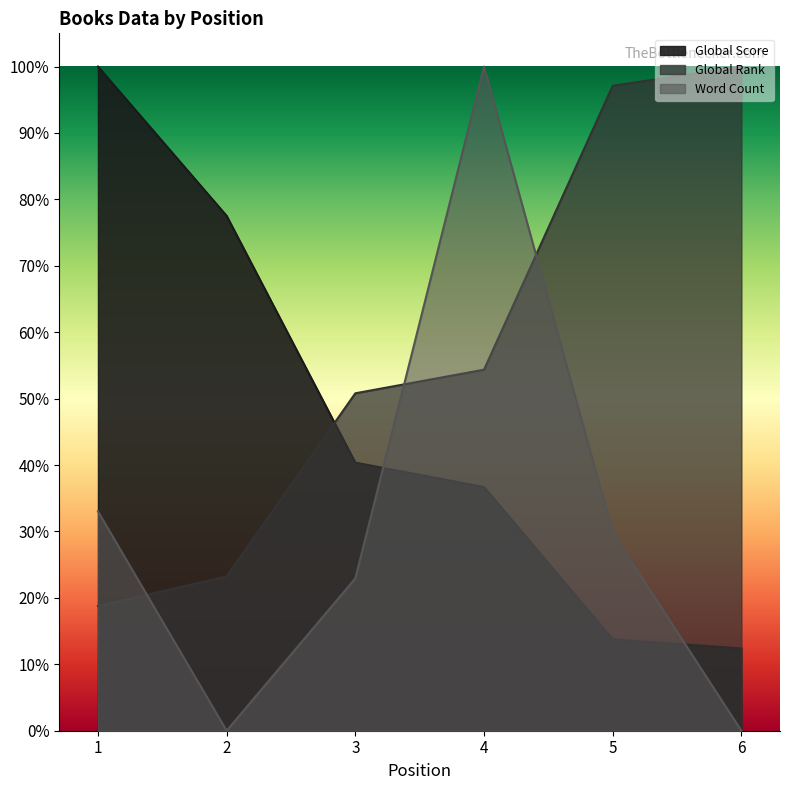

What is the total value across all series at 6?

1.1